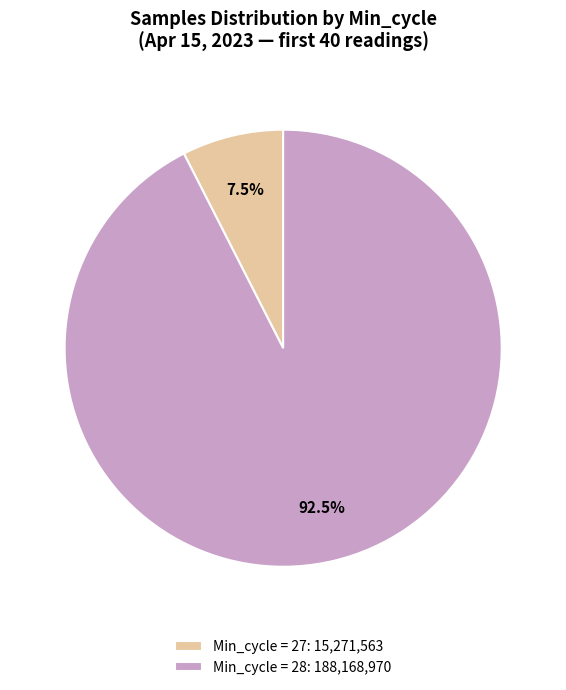

What is the smallest slice in the pie chart?

Min_cycle = 27: 15,271,563